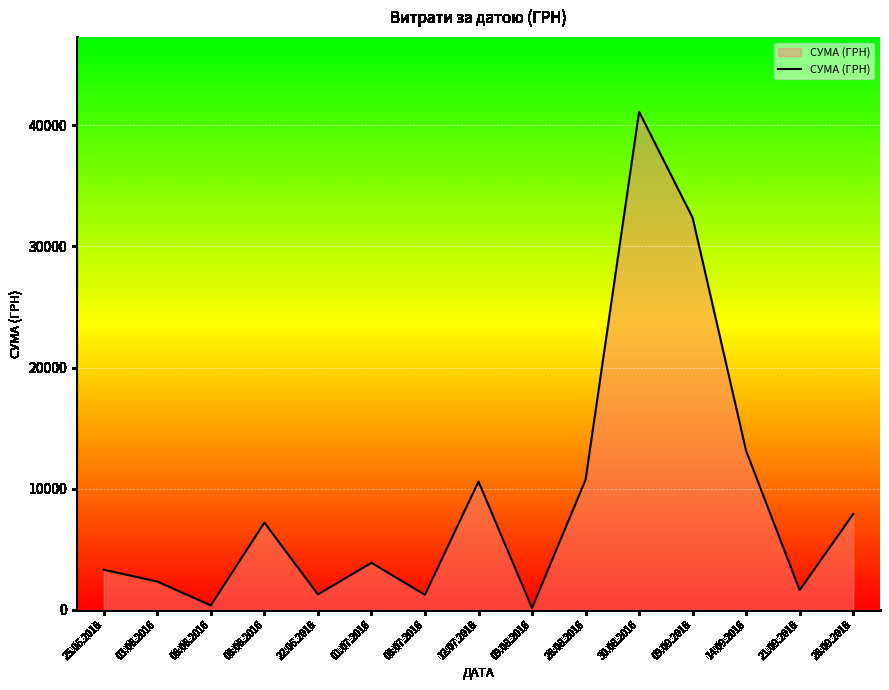

What position from the left is 09.08.2016?

9